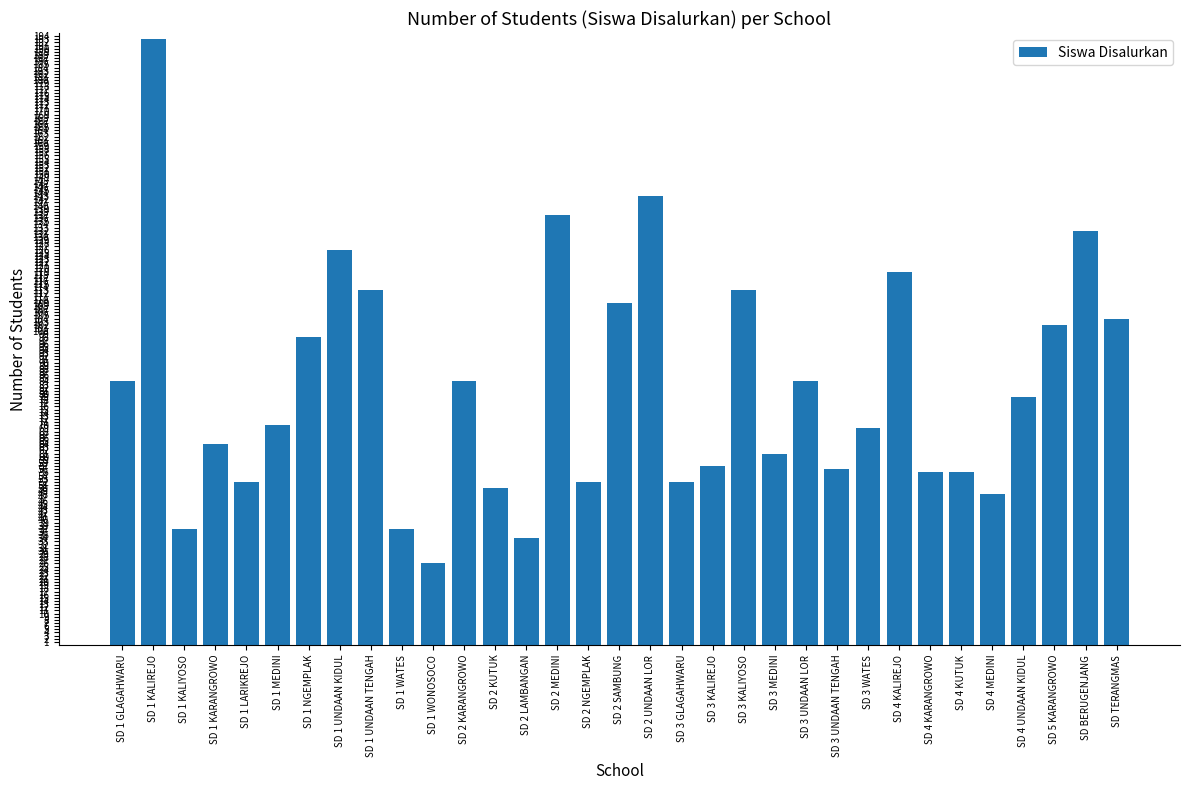

At which label does the data first exceed 70?

SD 1 GLAGAHWARU